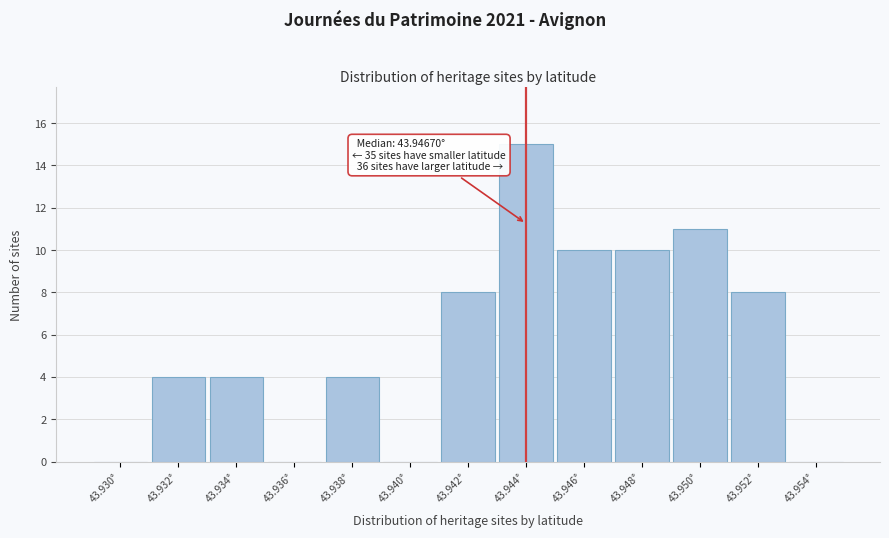

Reading left to right, transcribe all the data shown in this chart.

43.930°=0	43.932°=4	43.934°=4	43.936°=0	43.938°=4	43.940°=0	43.942°=8	43.944°=15	43.946°=10	43.948°=10	43.950°=11	43.952°=8	43.954°=0